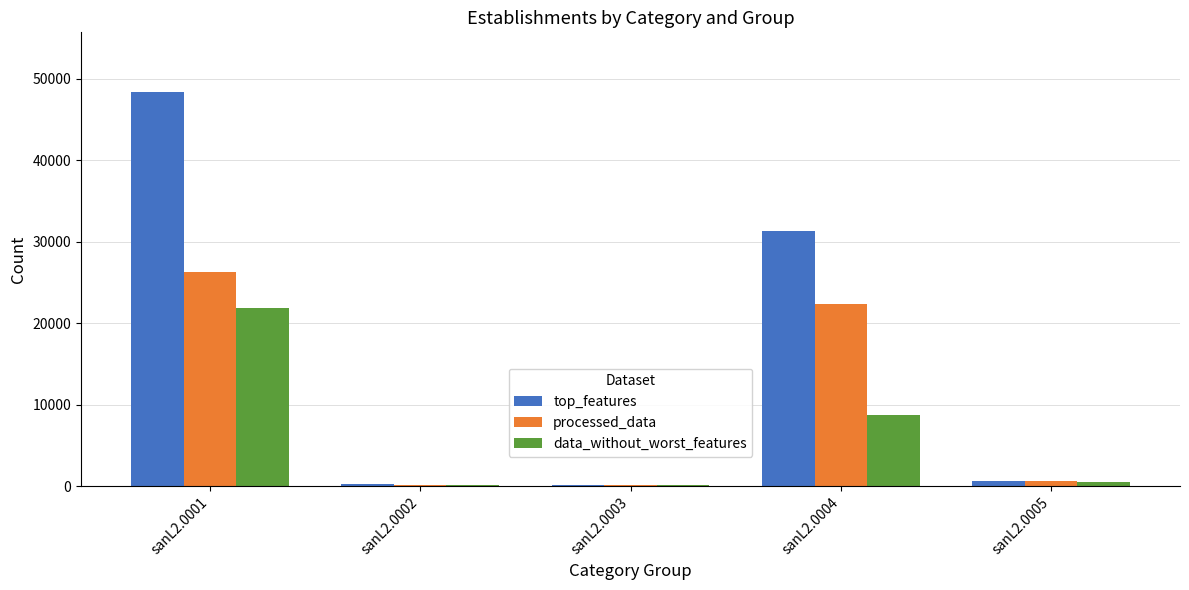

How many data points does each series have?

5